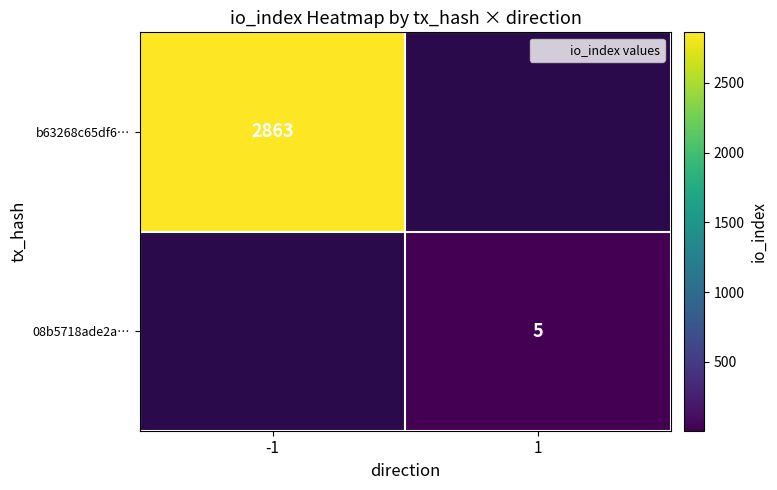

Is it true that 08b5718ade2a… equals 5 at 1?

True